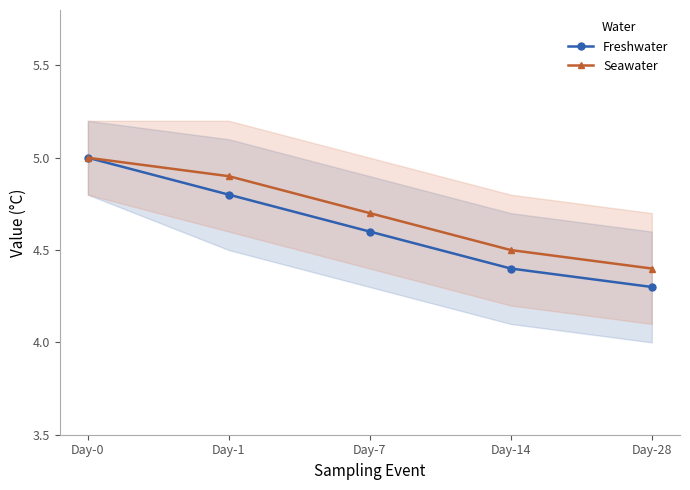

What is the value of the Freshwater point at the 3rd from the left?

4.6